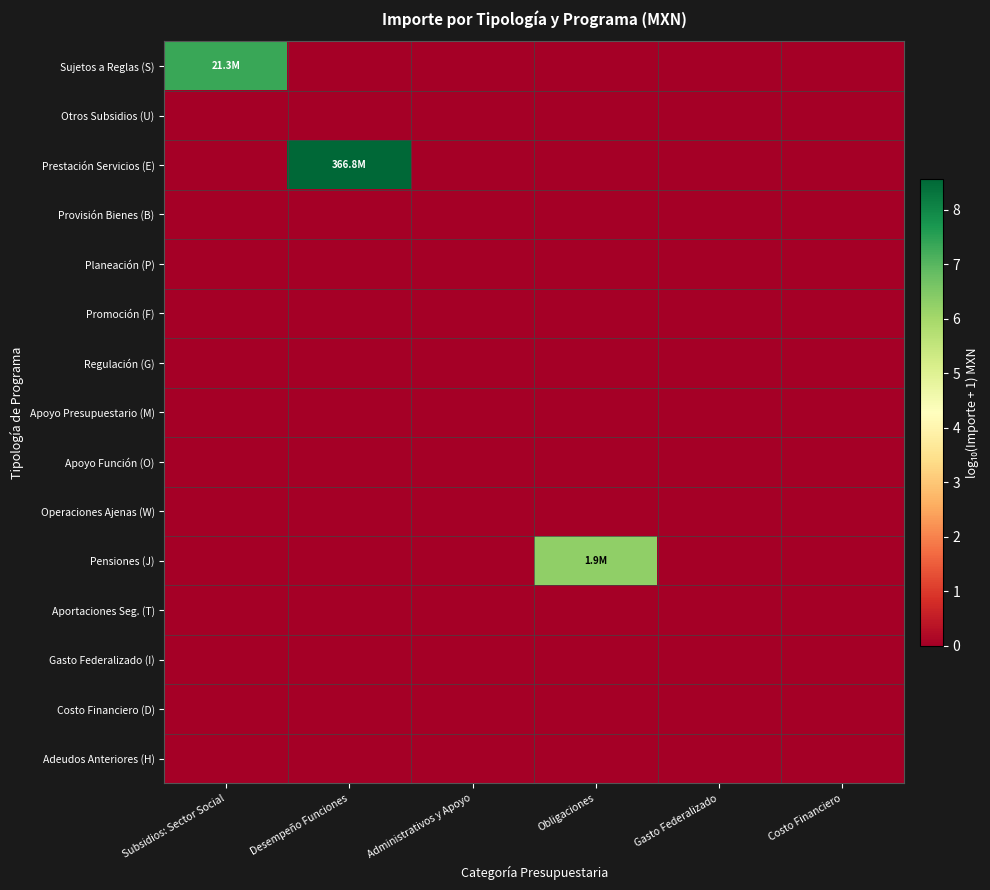

At which category is the sum across all series the highest?

Desempeño Funciones